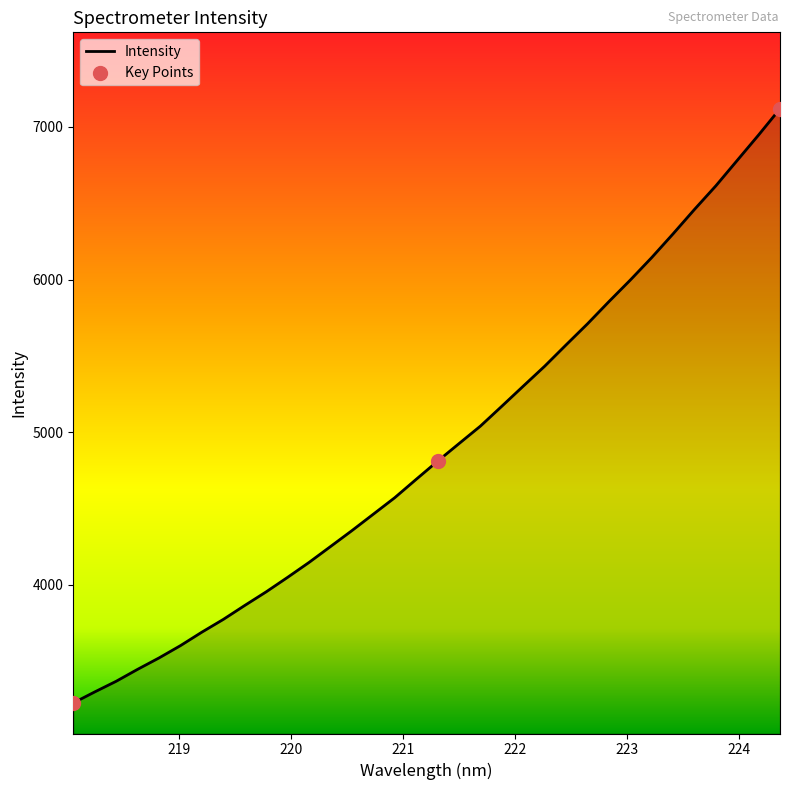

What is the maximum value shown in the chart?

7118.7